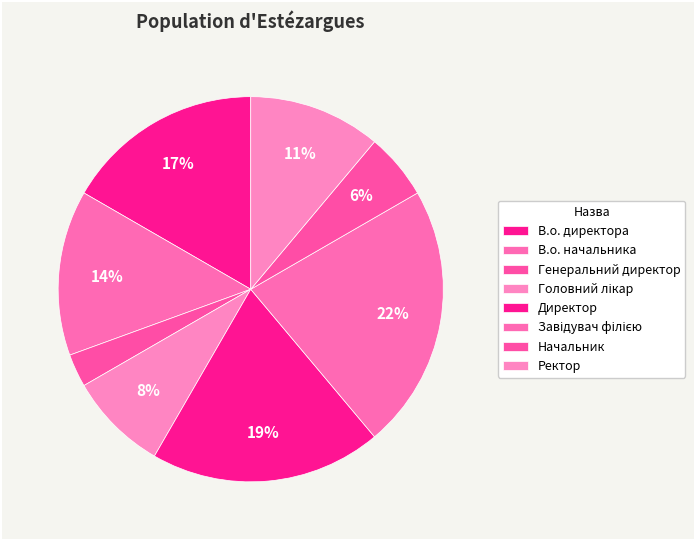

How many slices are in this pie chart?

8